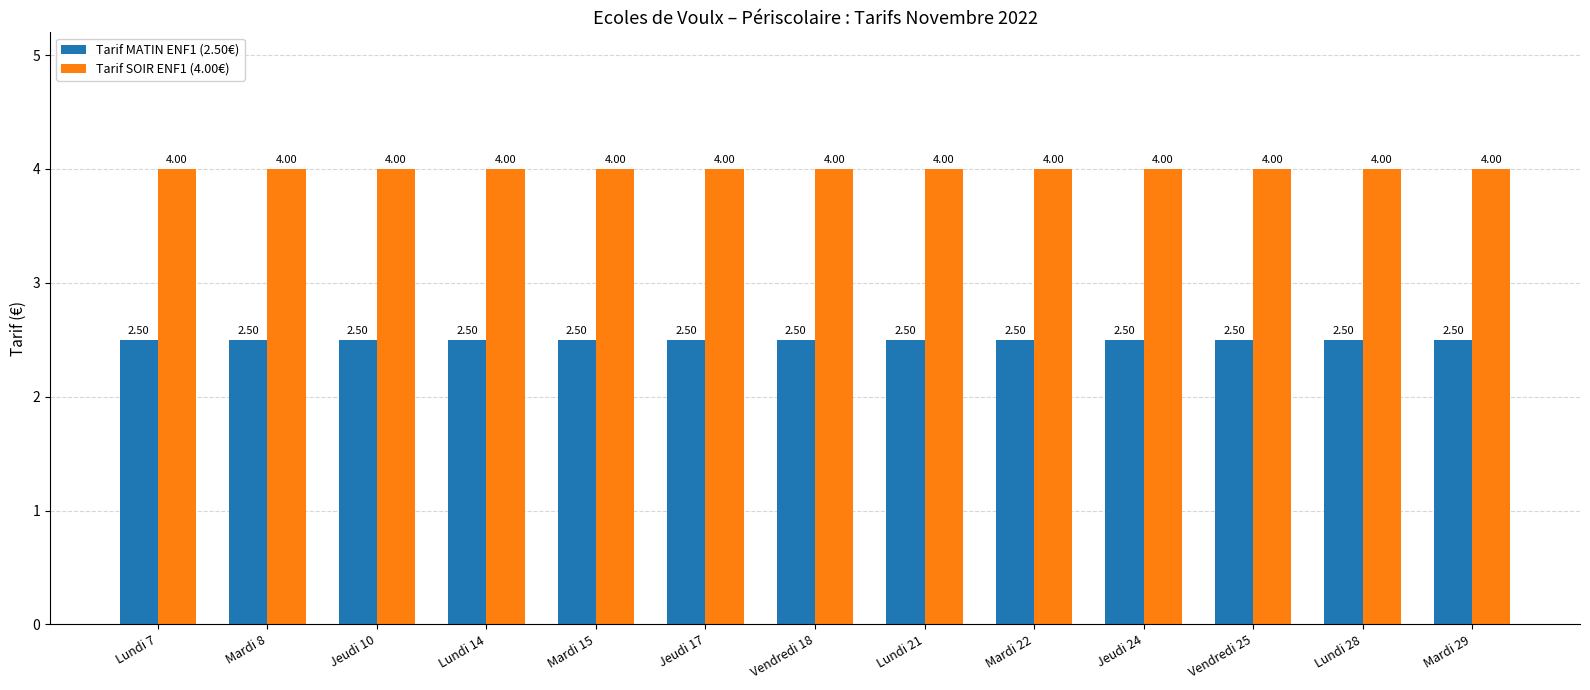

True or false: Tarif SOIR ENF1 (4.00€) has a value of 4.0 at Mardi 15.

True